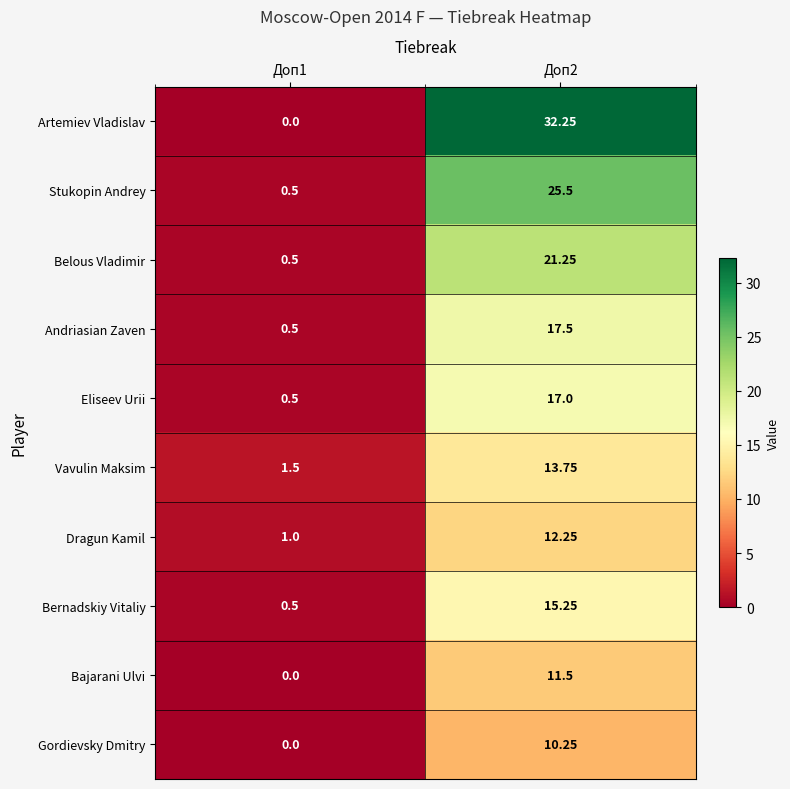

Which series has the largest total across all categories?

Artemiev Vladislav